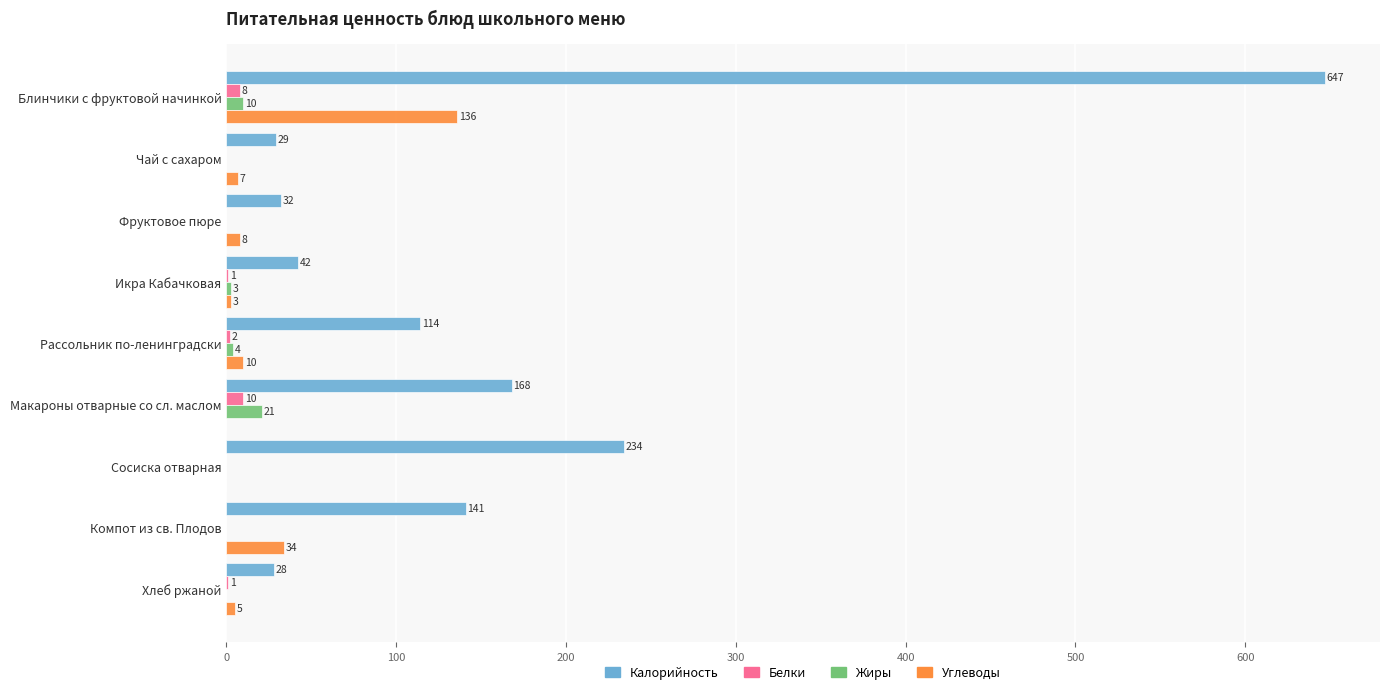

At which label is Калорийность closest to 337?

Сосиска отварная